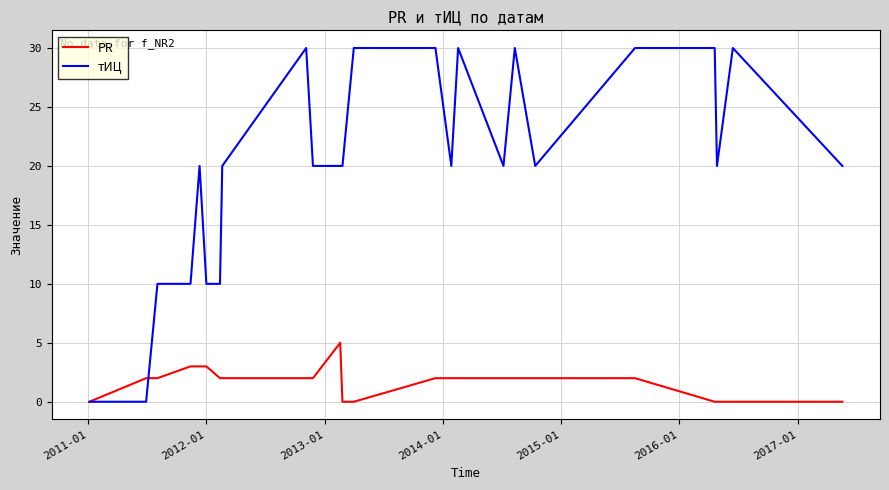

Rank the series by their average value, from highest to lowest.

тИЦ, PR